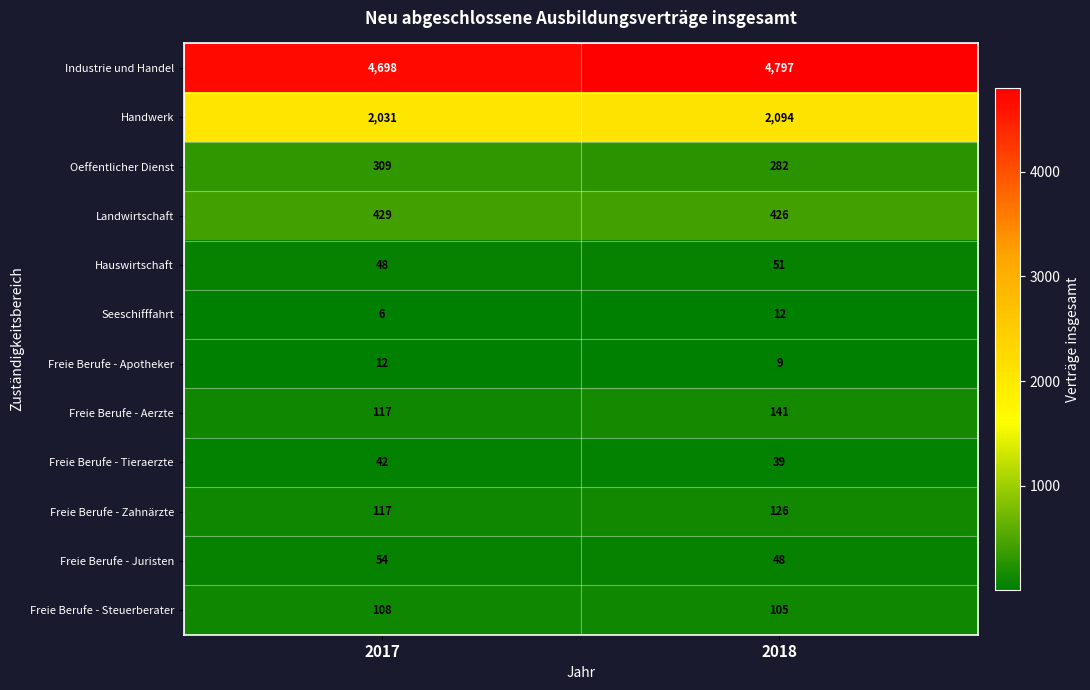

What is the sum of all Landwirtschaft values?

855